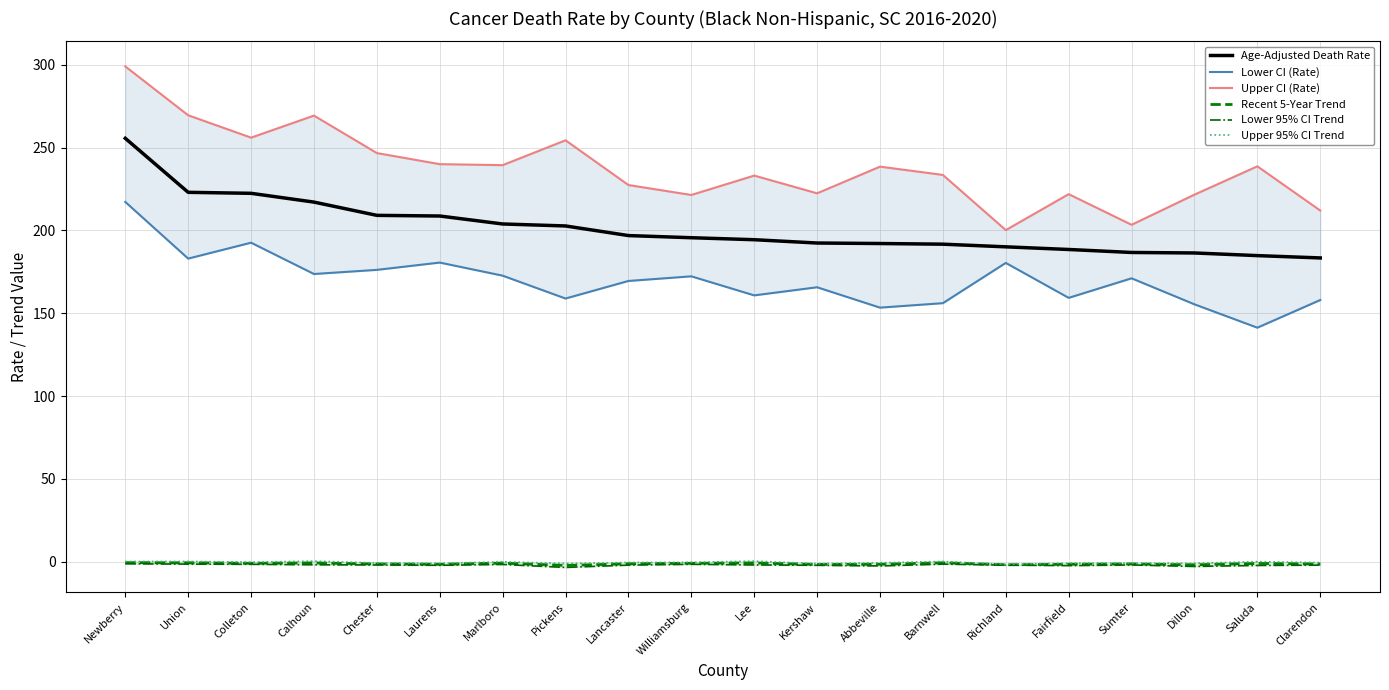

Which has a higher value, Fairfield or Colleton?

Colleton